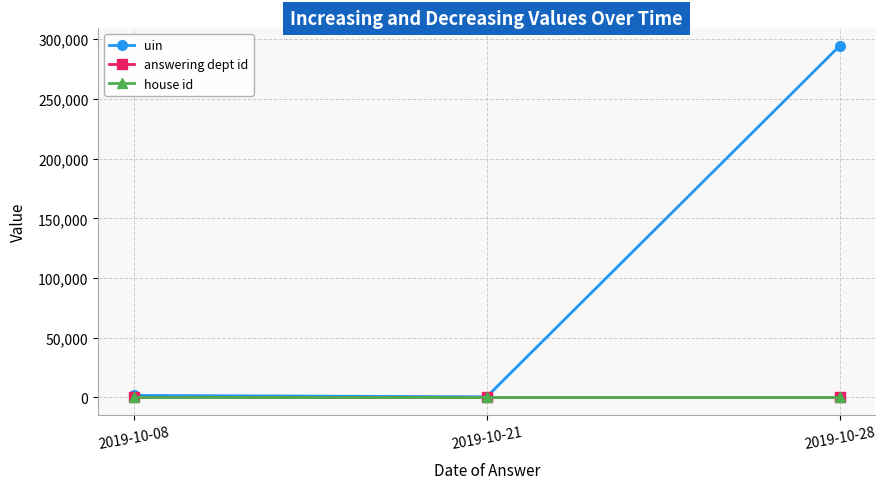

Does the chart display data point markers on the line(s)?

Yes